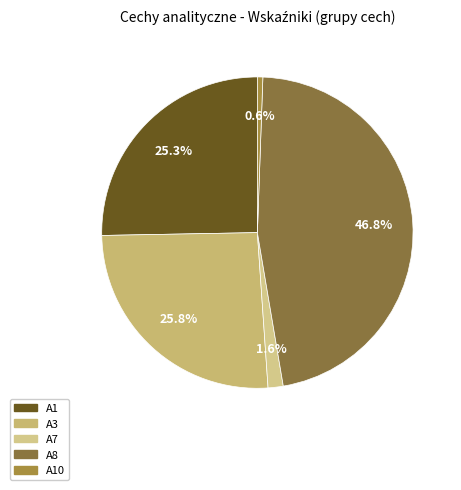

Which slice is the largest?

A8